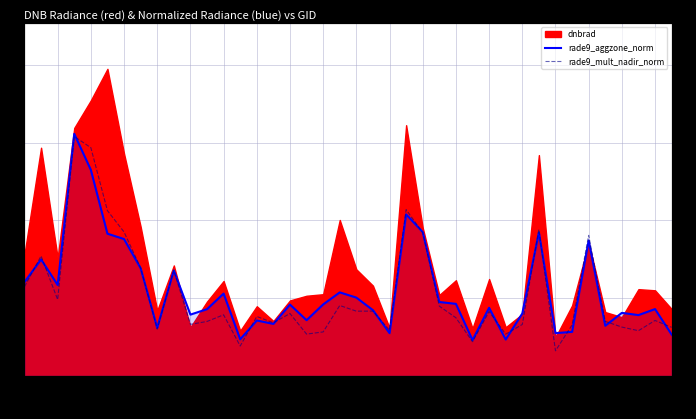

The rade9_mult_nadir_norm series shows 3.7 at 101858. True or false?

True